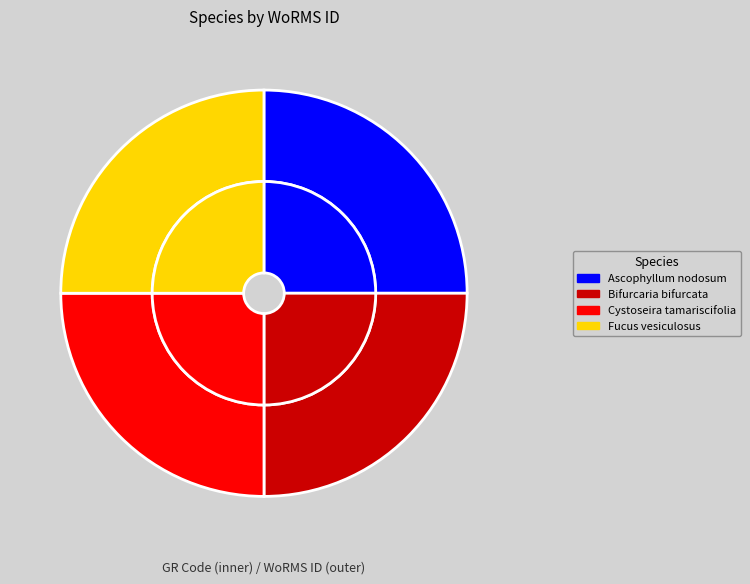

Which category has the biggest portion of the pie?

Fucus vesiculosus